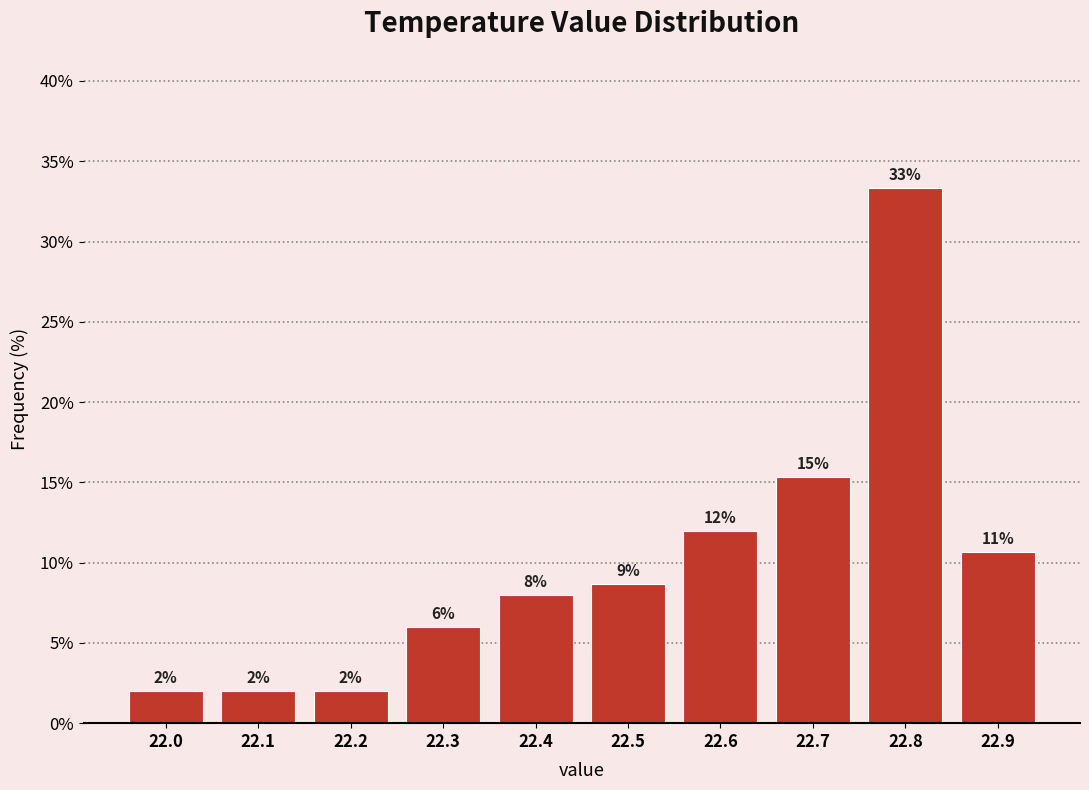

Over which range of the x-axis is the bar tallest?

22.75 to 22.85